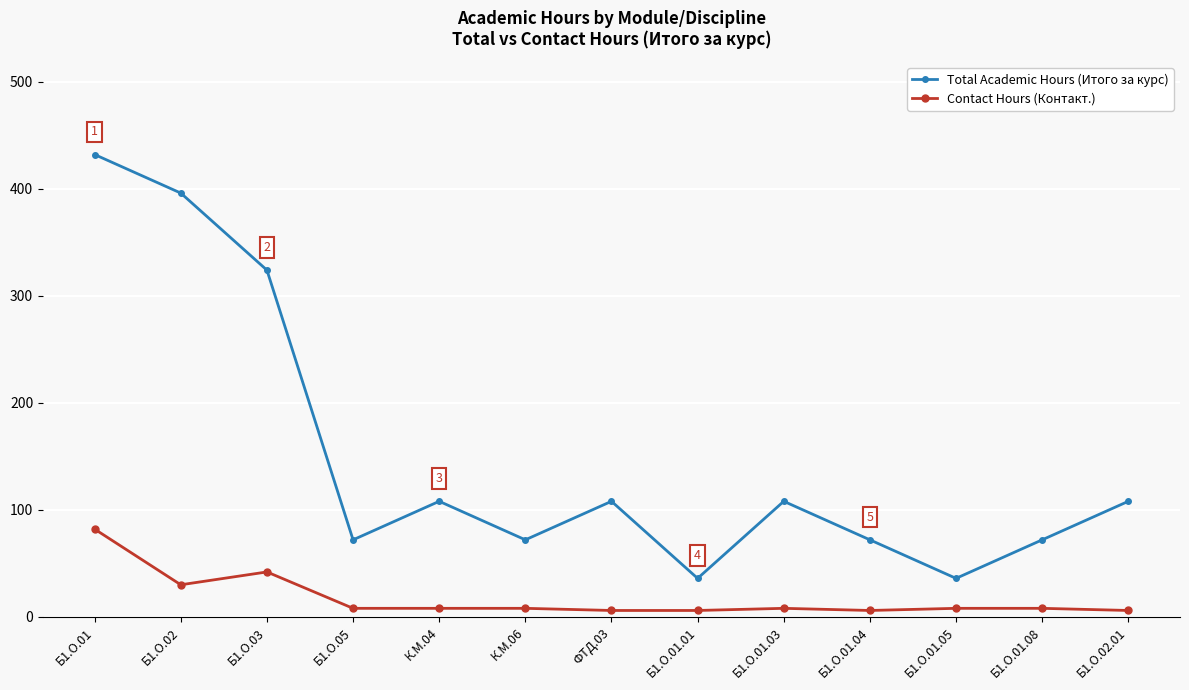

True or false: Total Academic Hours (Итого за курс) has more than 1 interior local peaks.

True